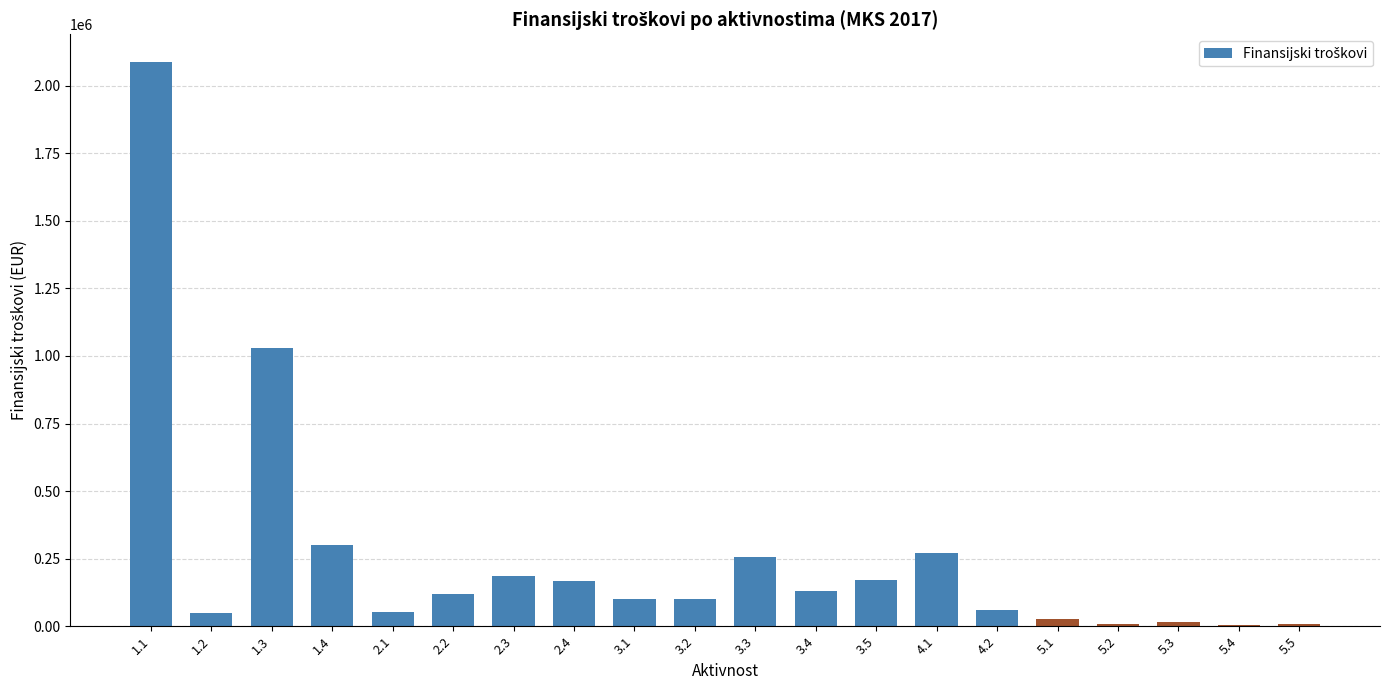

Approximately how many times larger is the value at 5.1 compared to 5.4?

7.0